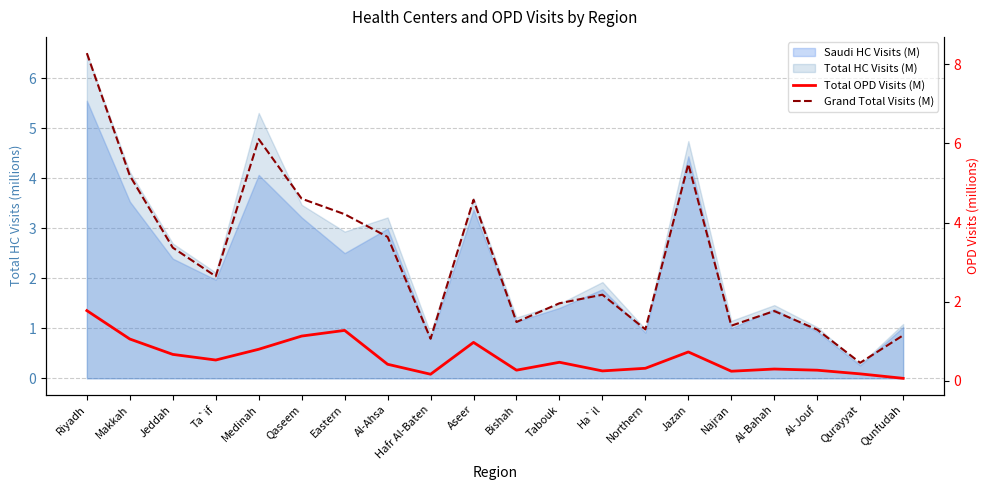

What is the average value of the Grand Total Visits (M) series?

3.1